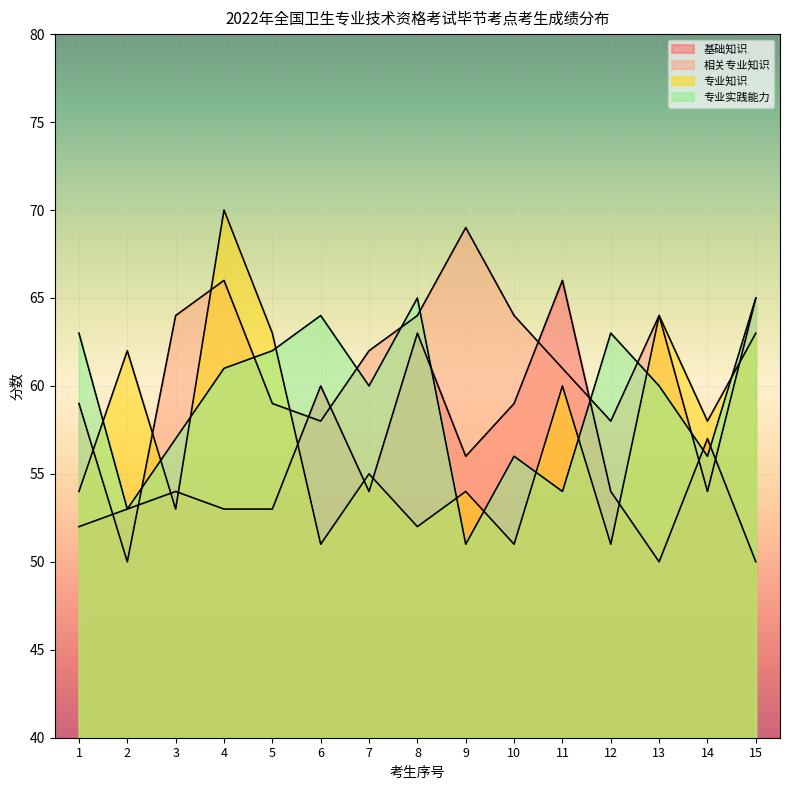

Between 4 and 11, which series saw the biggest shift?

基础知识